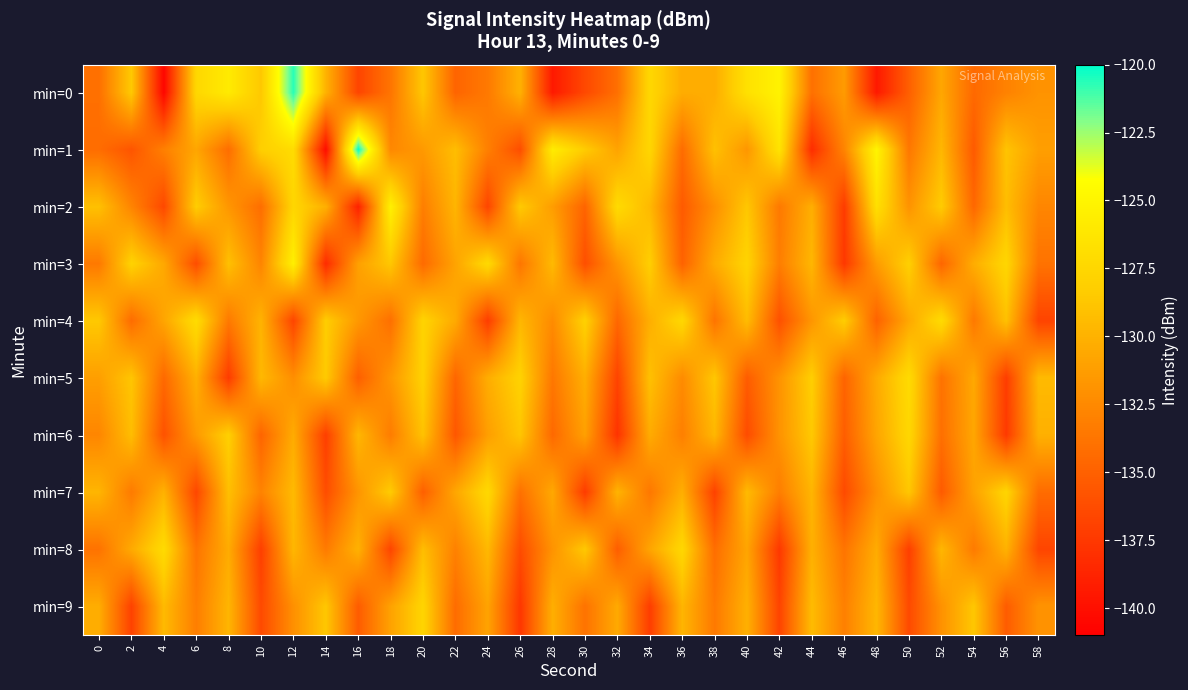

Which series has the largest range (max minus min)?

min=1